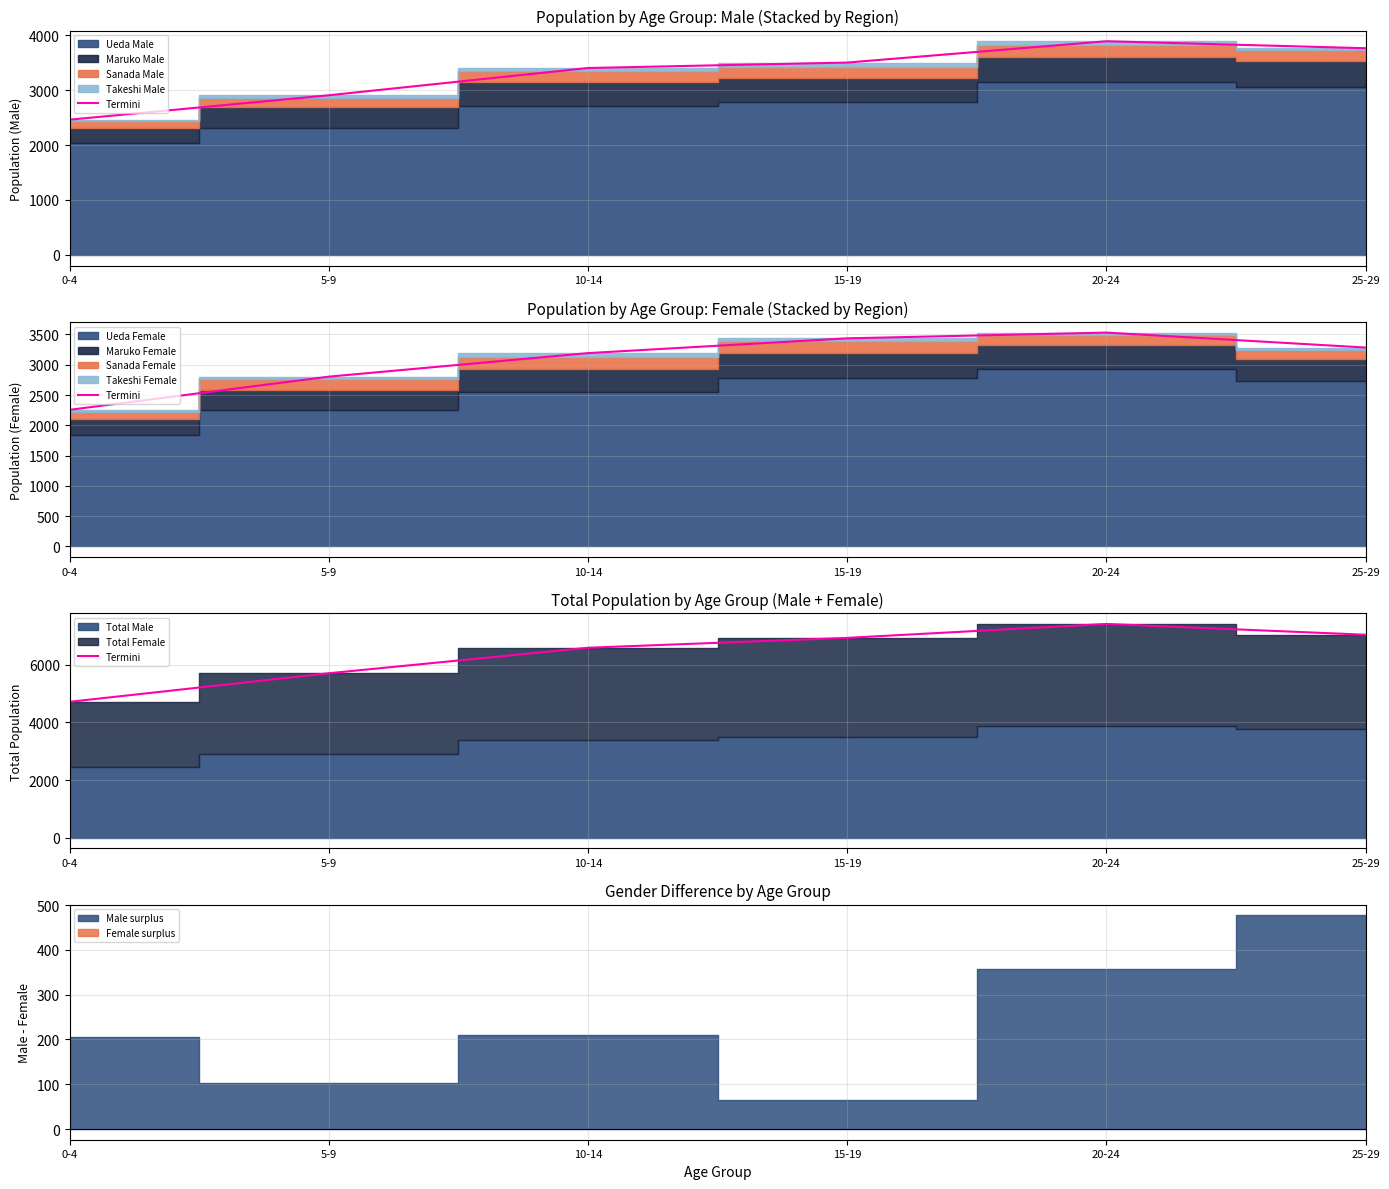

What is the difference between the values at 15-19 and 5-9?

1228